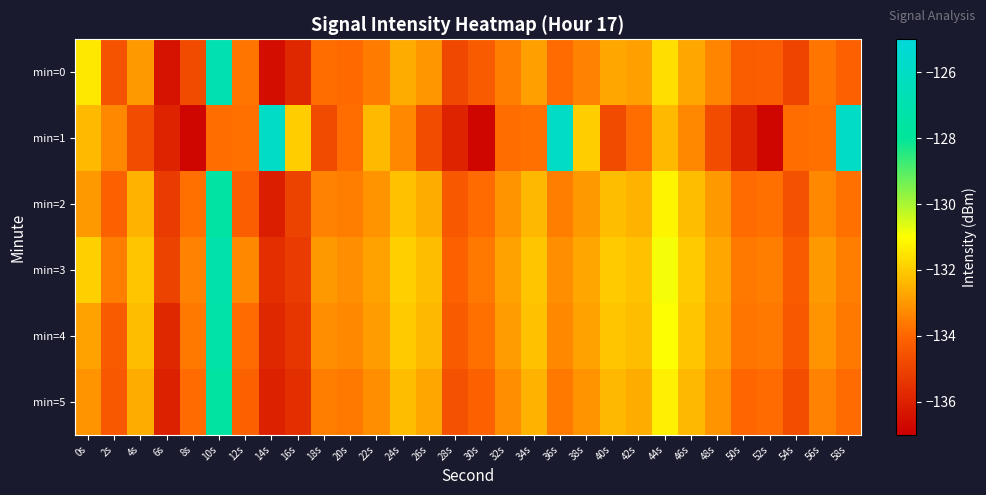

What is the greatest value displayed?

-125.9